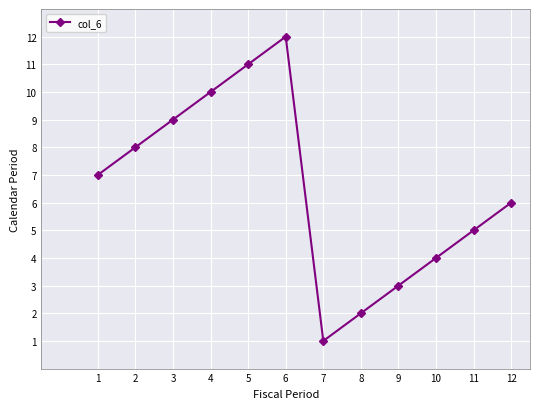

At which category does the data reach its first local valley?

7